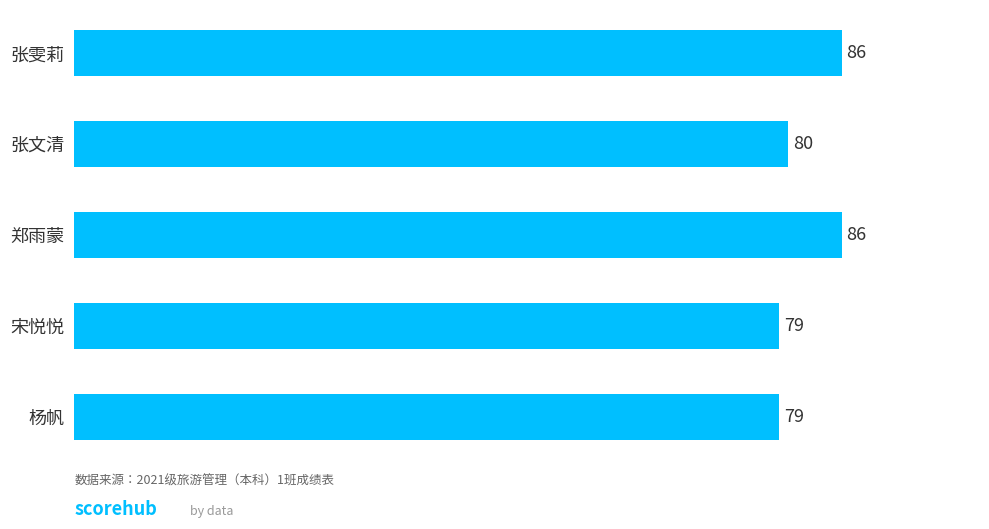

What position from the bottom is 郑雨蒙?

3